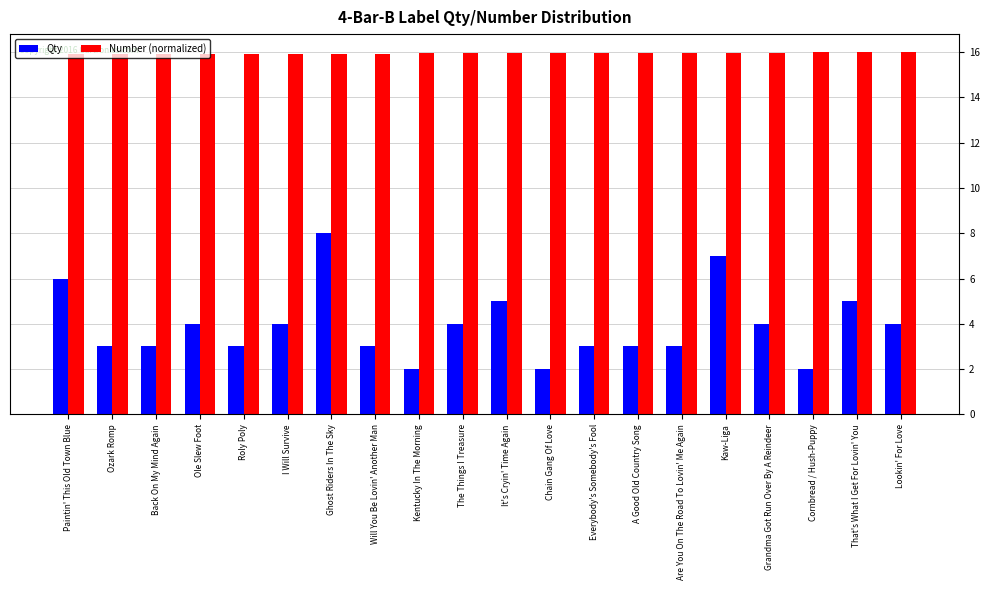

The Qty series shows 2.8 at Kentucky In The Morning. True or false?

False